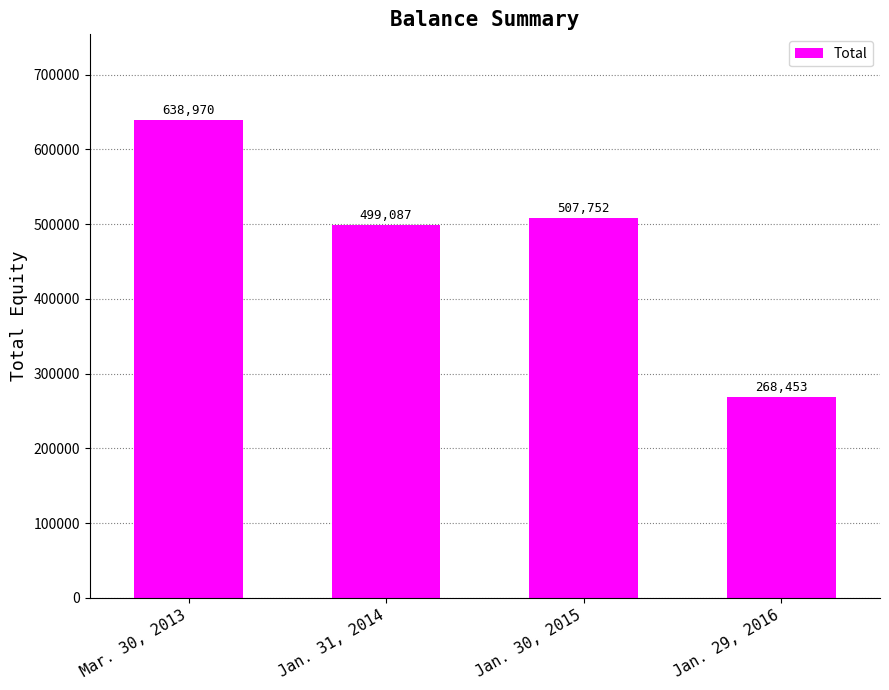

True or false: the data shows 507752 at Jan. 30, 2015.

True